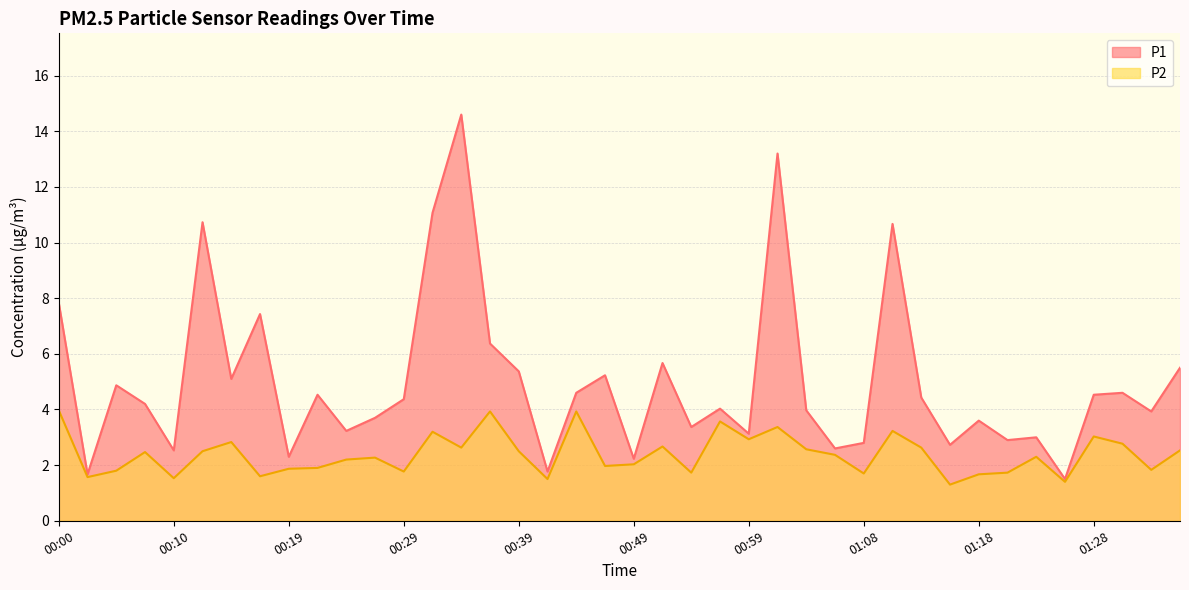

True or false: P2 and P1 cross at least once.

False